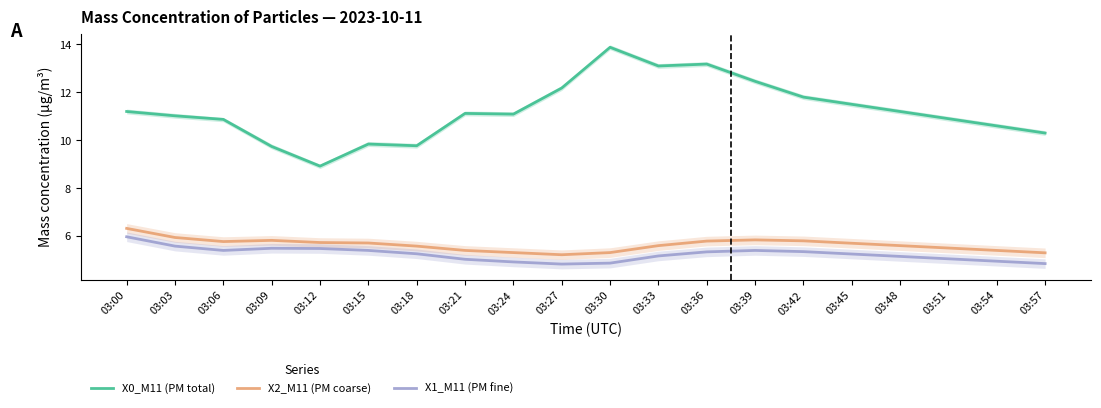

What is the lowest value of the X2_M11 (PM coarse) series?

5.2